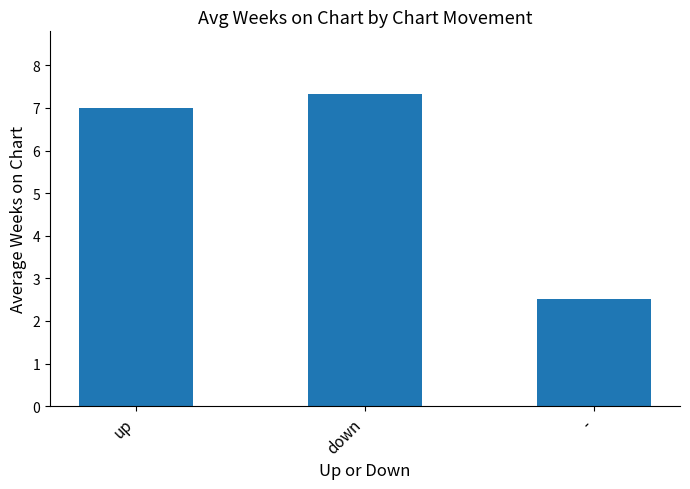

What is the value of the 1st bar from the left?

7.0